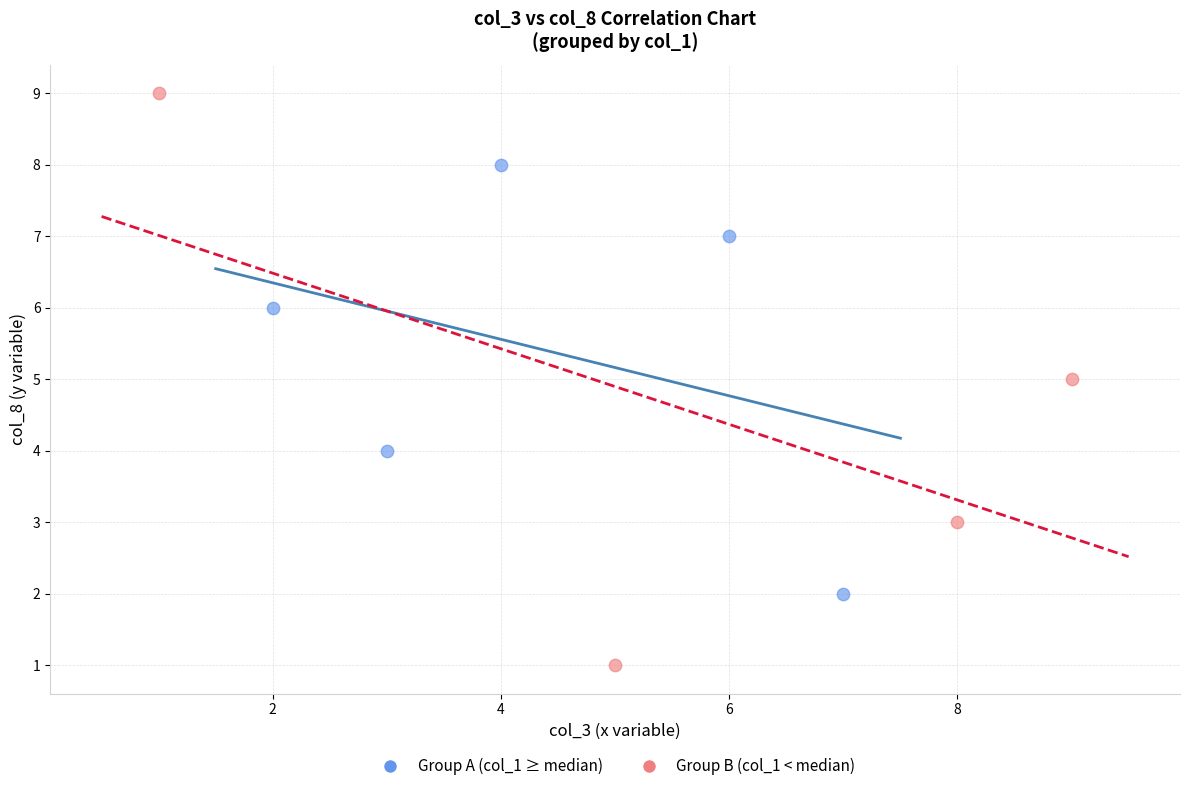

Which series has the widest spread of Y values?

Group B (col_1 < median)